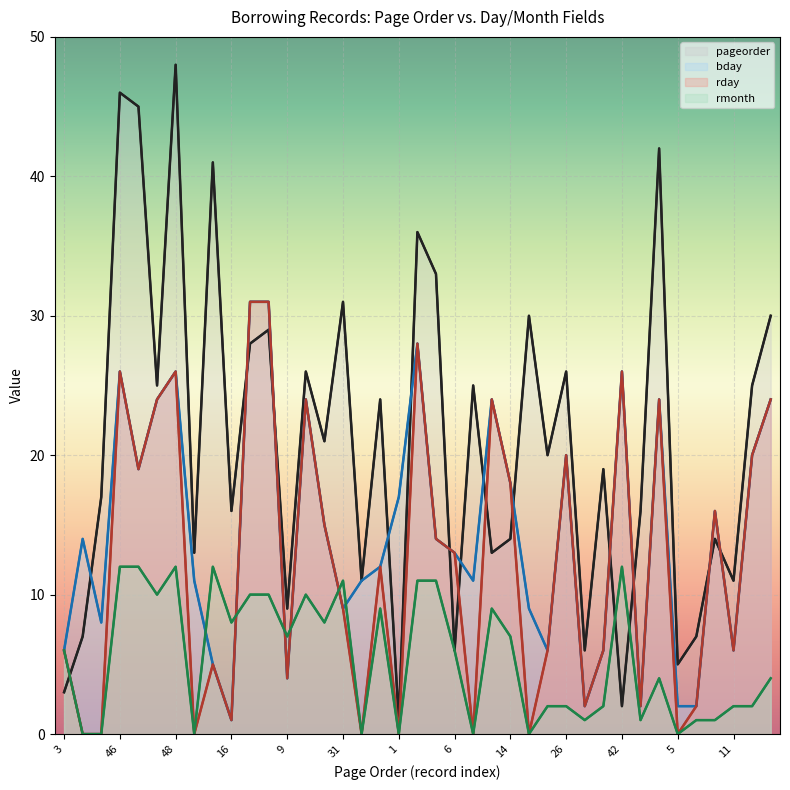

What is the total value across all series at 14?

57